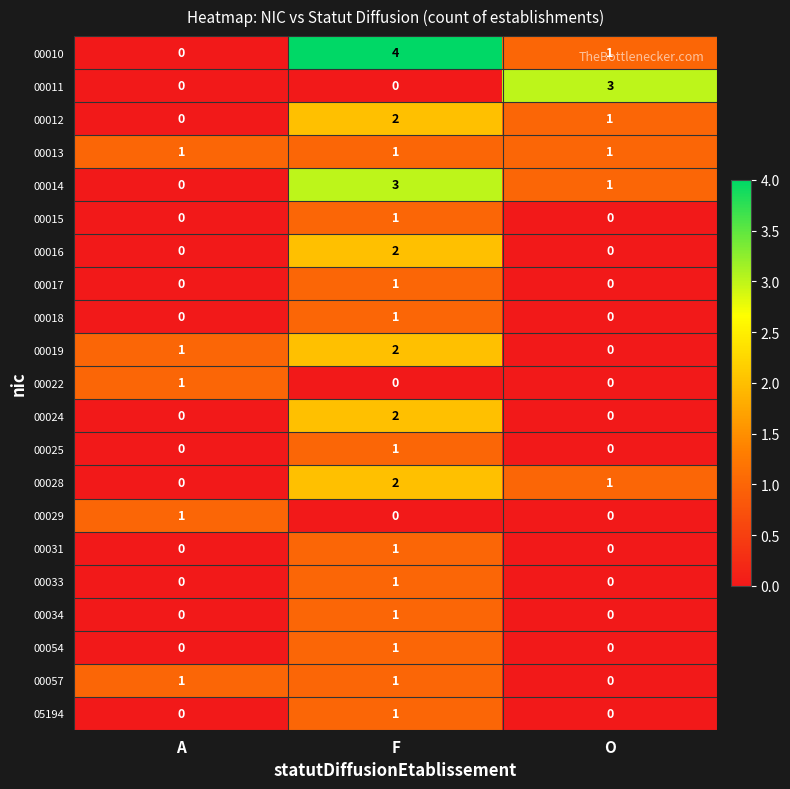

Between A and F, which series saw the biggest shift?

00010